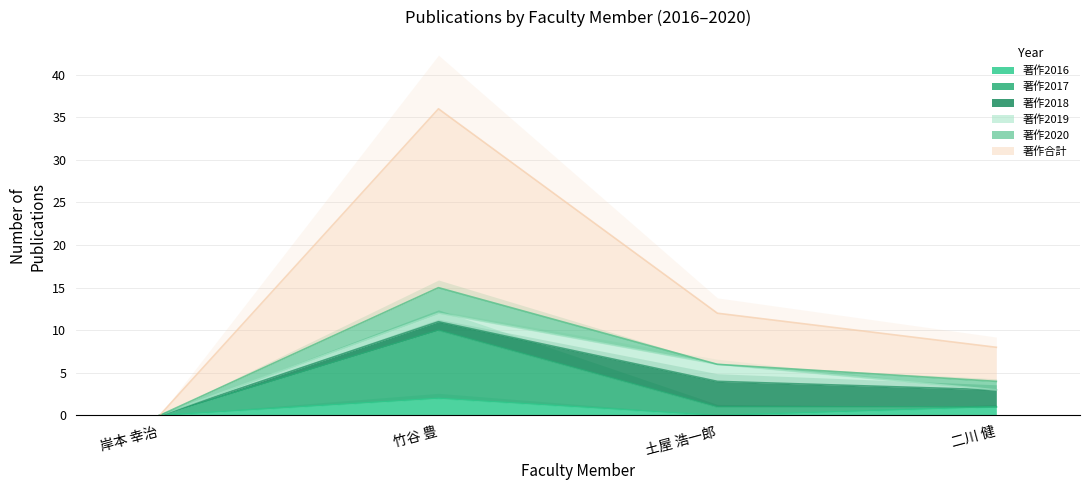

What is the value of the 著作2017 point at the 2nd from the left?

10